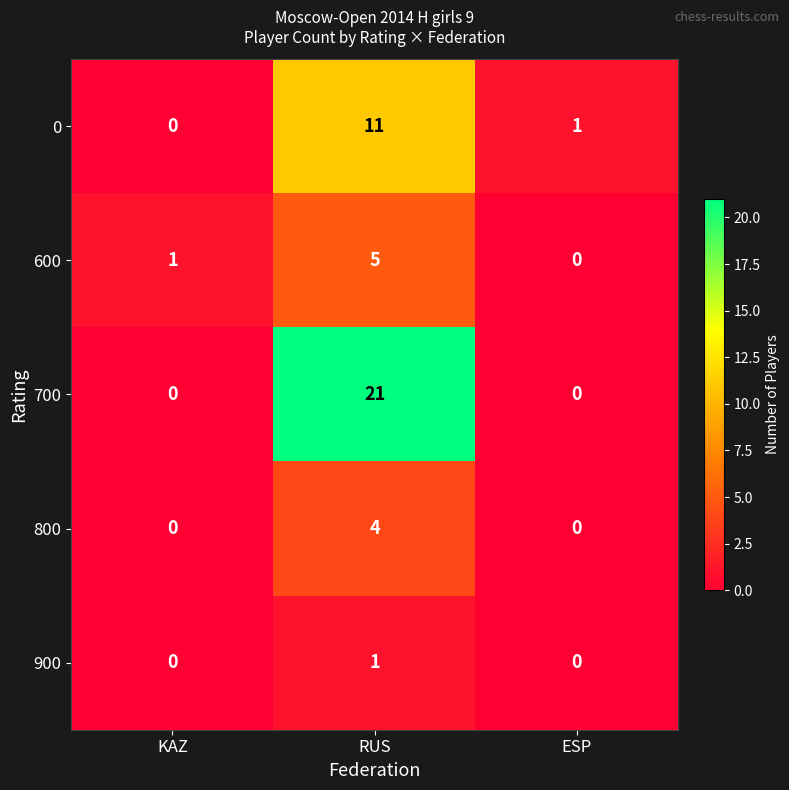

Reading right to left, list all the values displayed in this chart.

0: 1	11	0
600: 0	5	1
700: 0	21	0
800: 0	4	0
900: 0	1	0